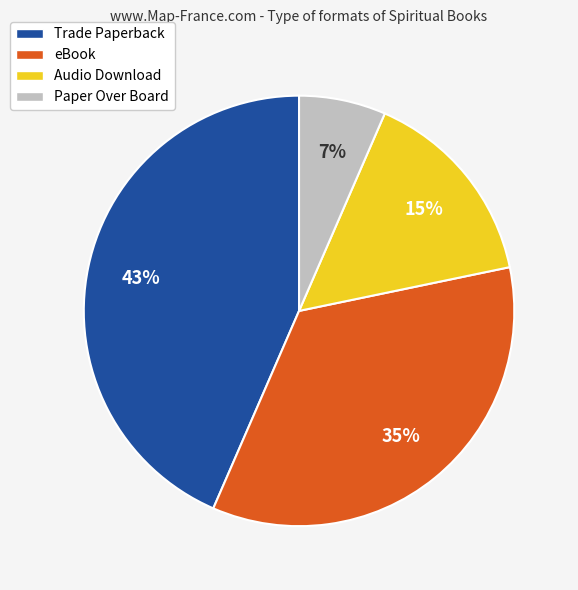

To the nearest percent, what is the average slice percentage?

25%